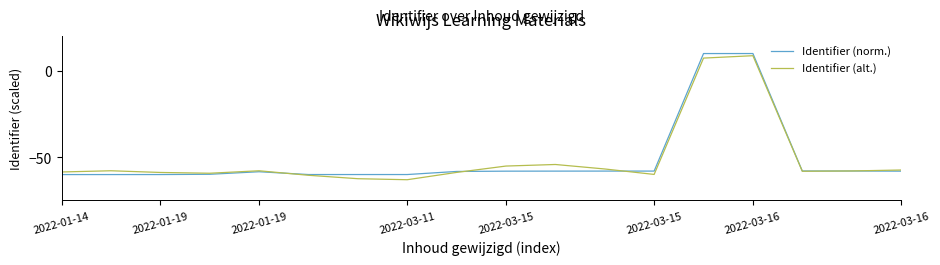

What is the highest value of the Identifier (alt.) series?

8.7